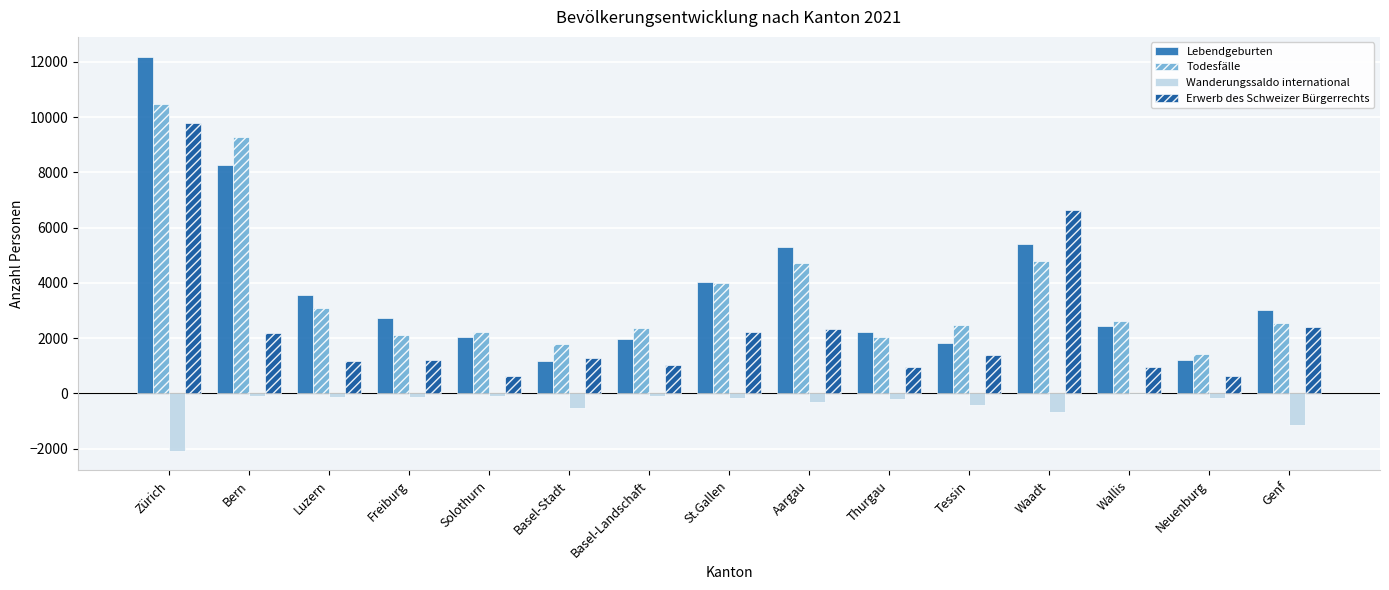

At which label does Lebendgeburten reach its peak?

Zürich